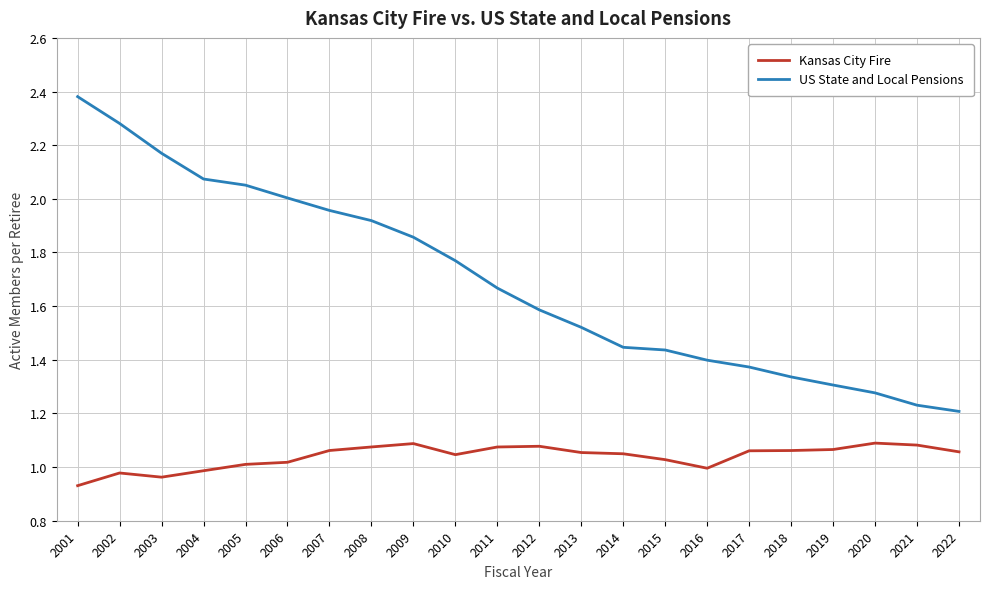

What is the sum of the US State and Local Pensions values at 2011 and 2005?

3.7